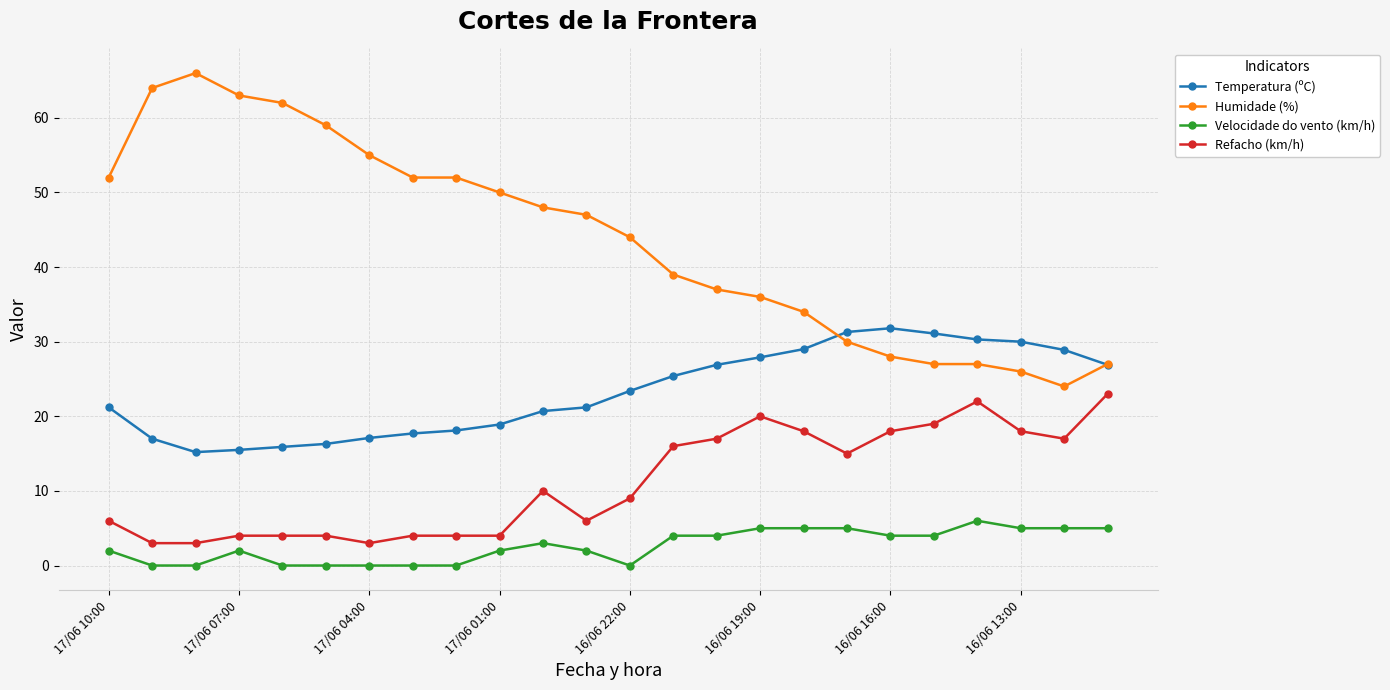

True or false: Velocidade do vento (km/h) and Refacho (km/h) cross at least once.

False